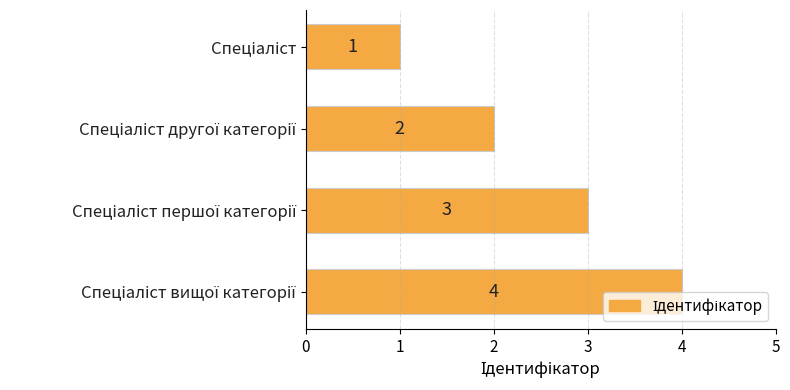

What is the difference between the maximum and minimum values?

3